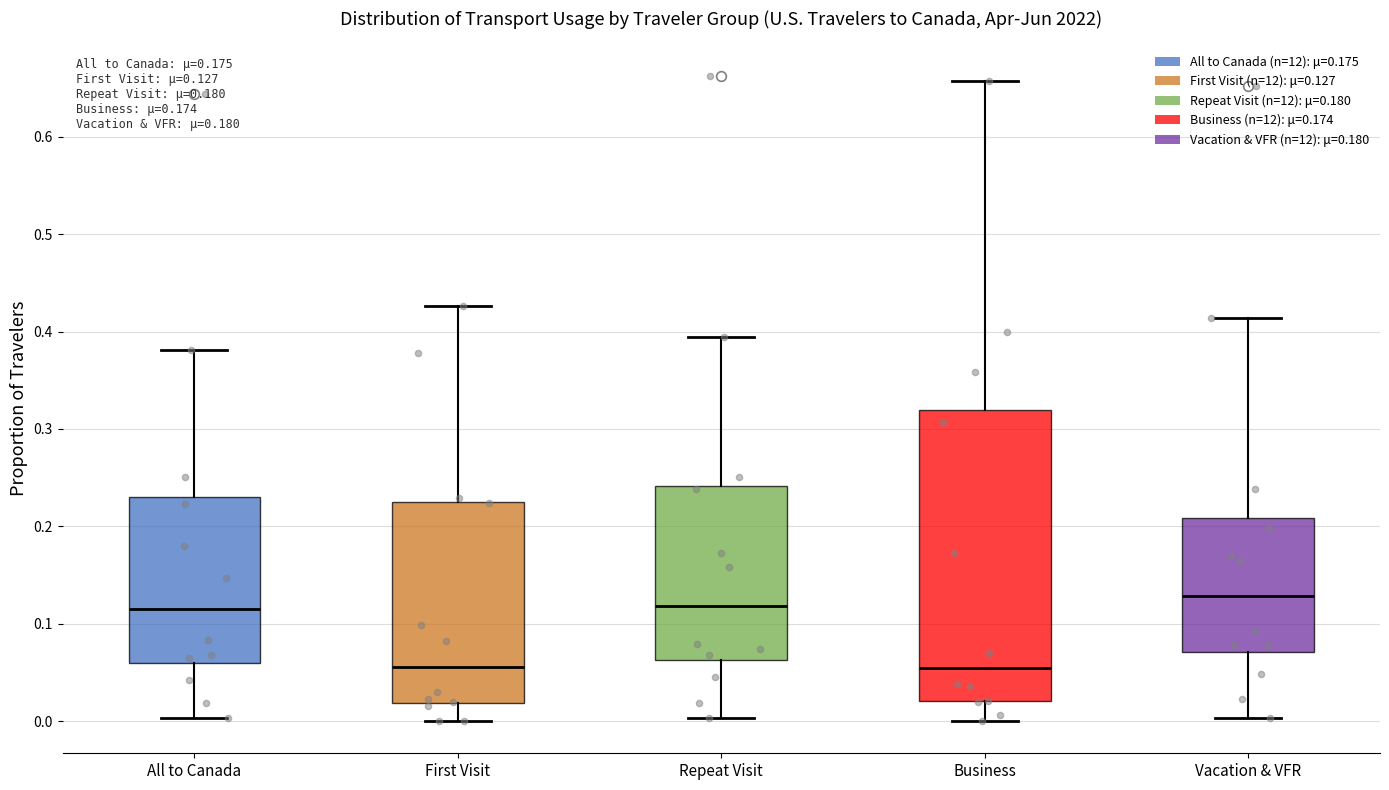

Which box is the tallest, from its lower edge to its upper edge?

Business